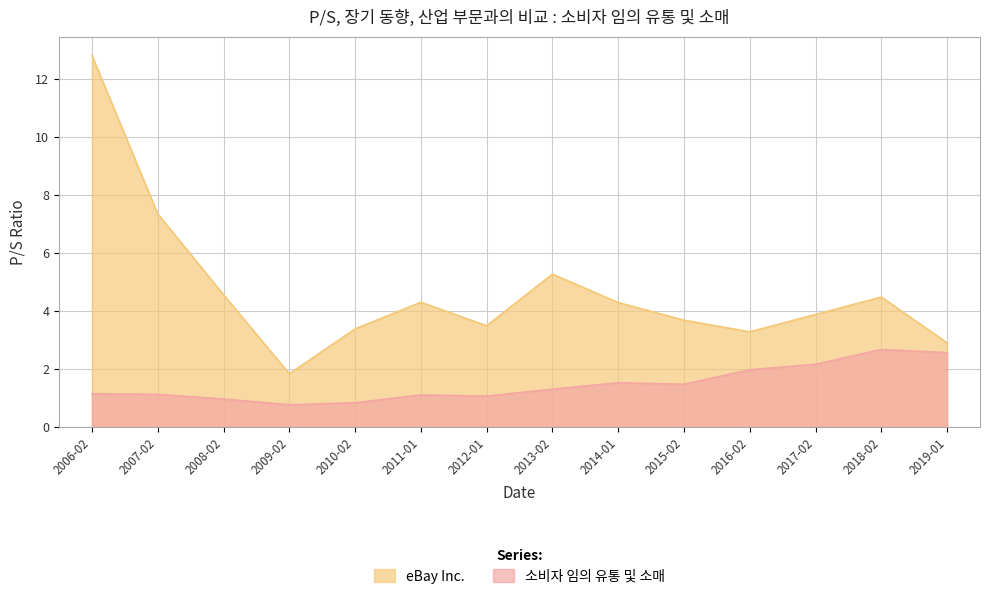

Is the value of 소비자 임의 유통 및 소매 at 2009-02 greater than the value of eBay Inc. at 2016-02?

No